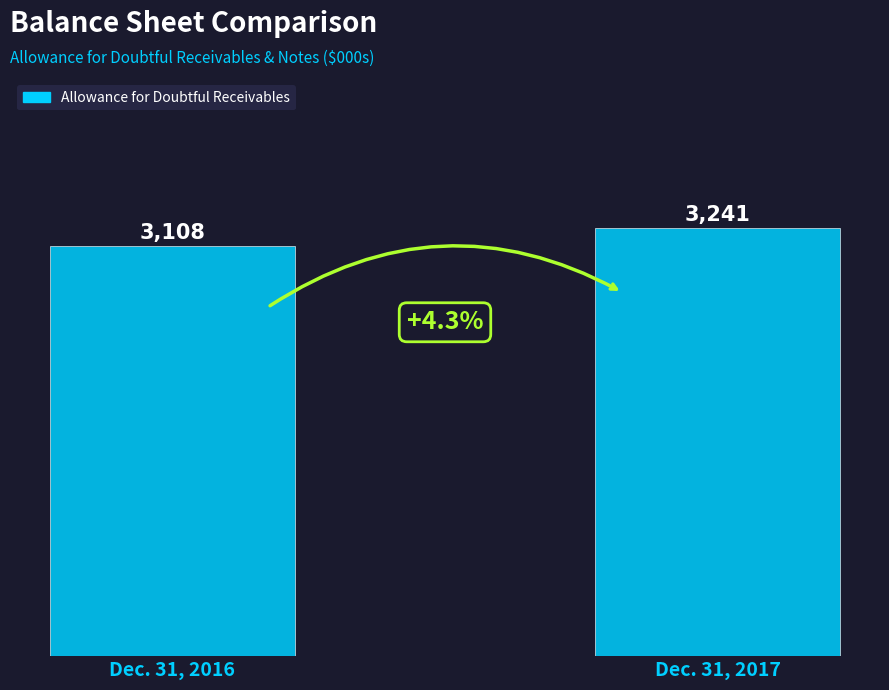

How many distinct data groups are displayed?

1